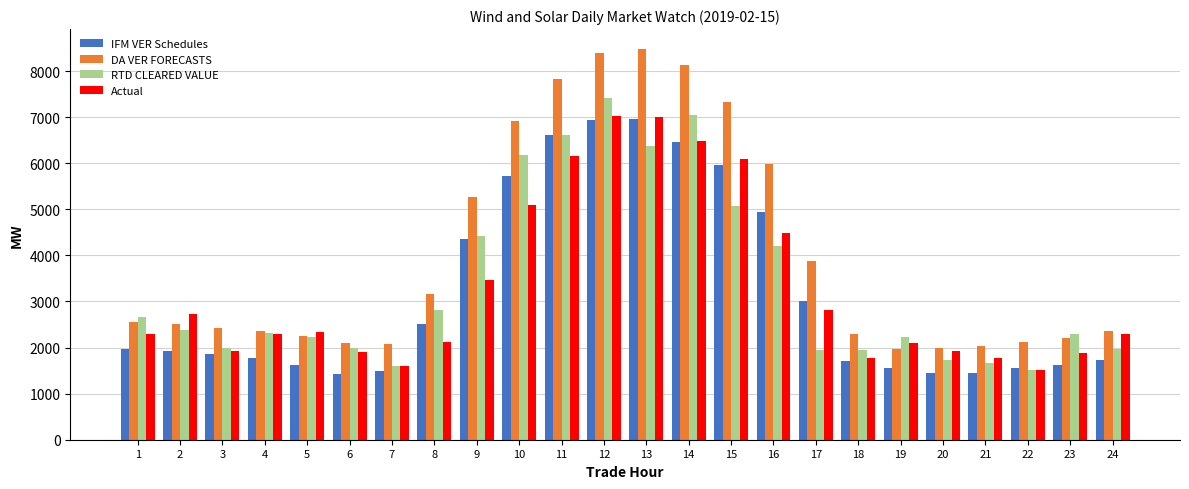

Which series has the largest total across all categories?

DA VER FORECASTS